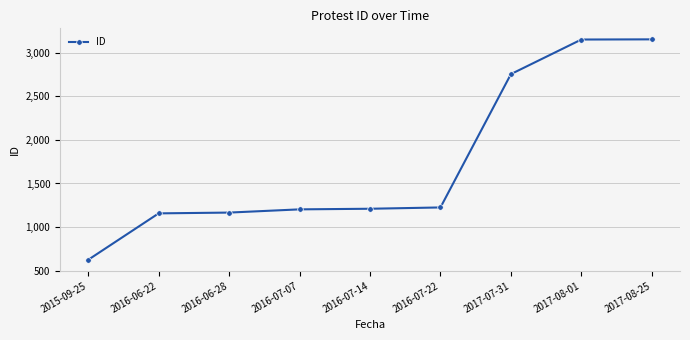

What is the difference between the second highest and second lowest values?

1996